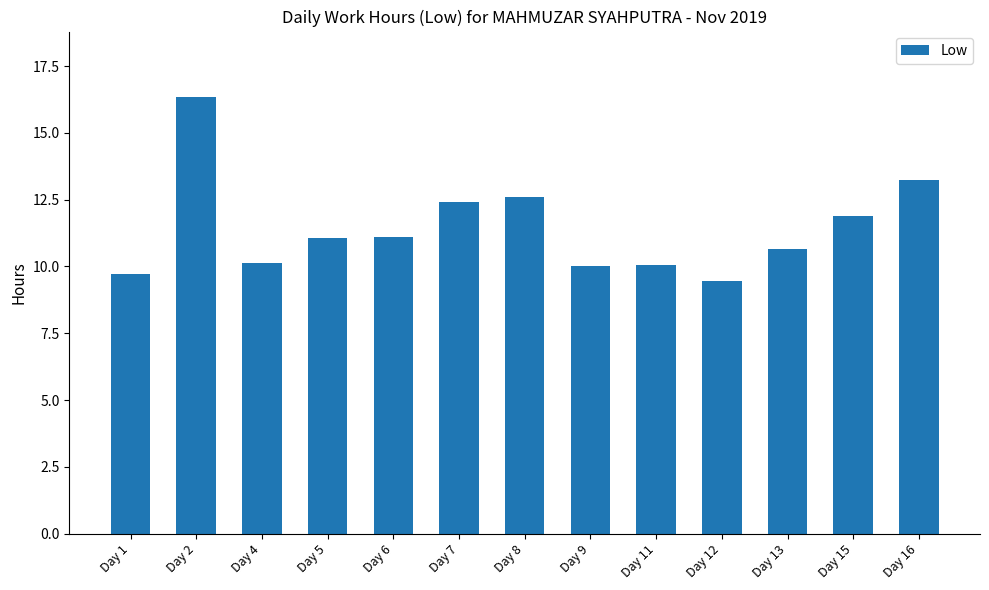

What is the maximum value shown in the chart?

16.3